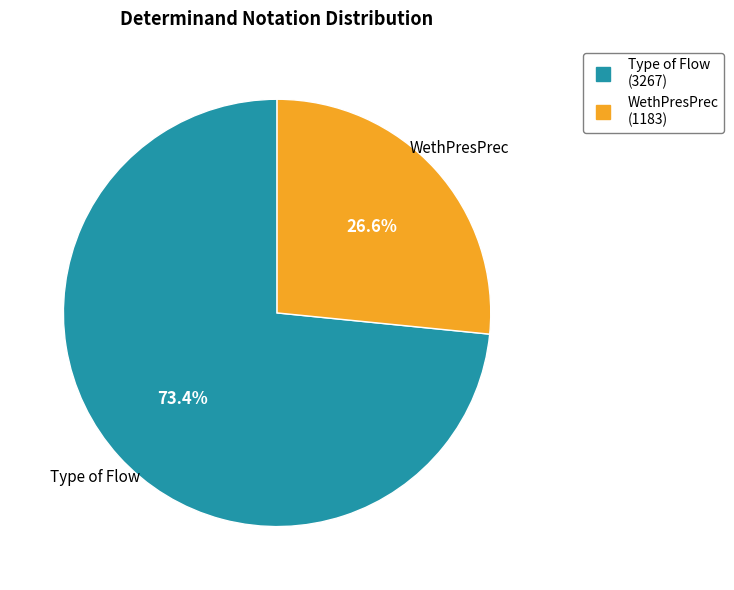

What percentage is NOT represented by Type of Flow?

26.6%